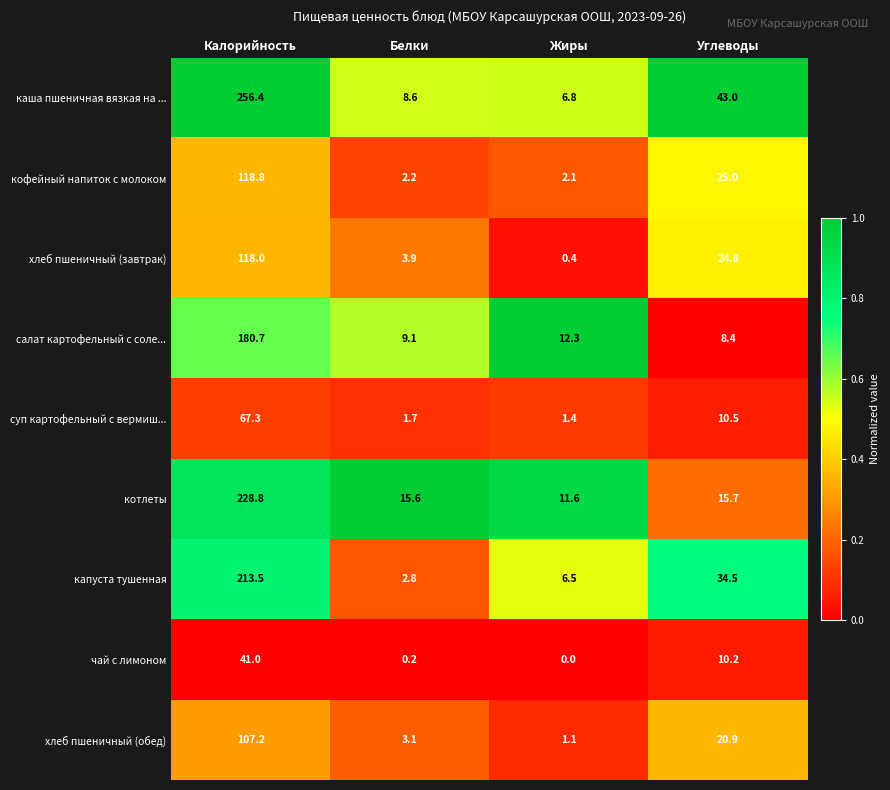

At which label does чай с лимоном first exceed 10?

Калорийность